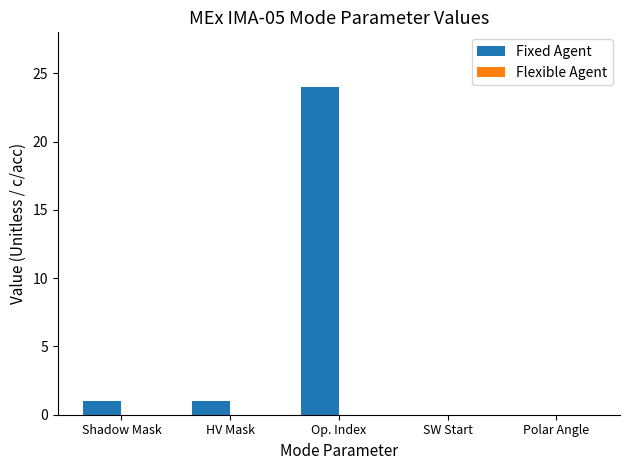

Between SW Start and HV Mask, which is larger?

HV Mask